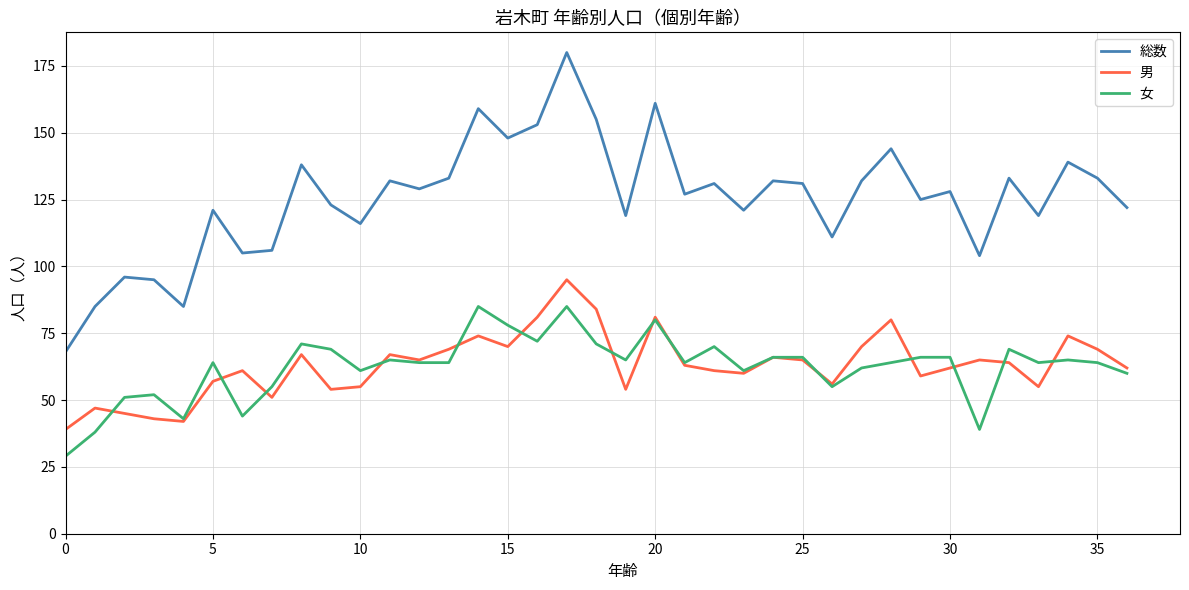

What are all the series names shown in the legend?

総数, 男, 女